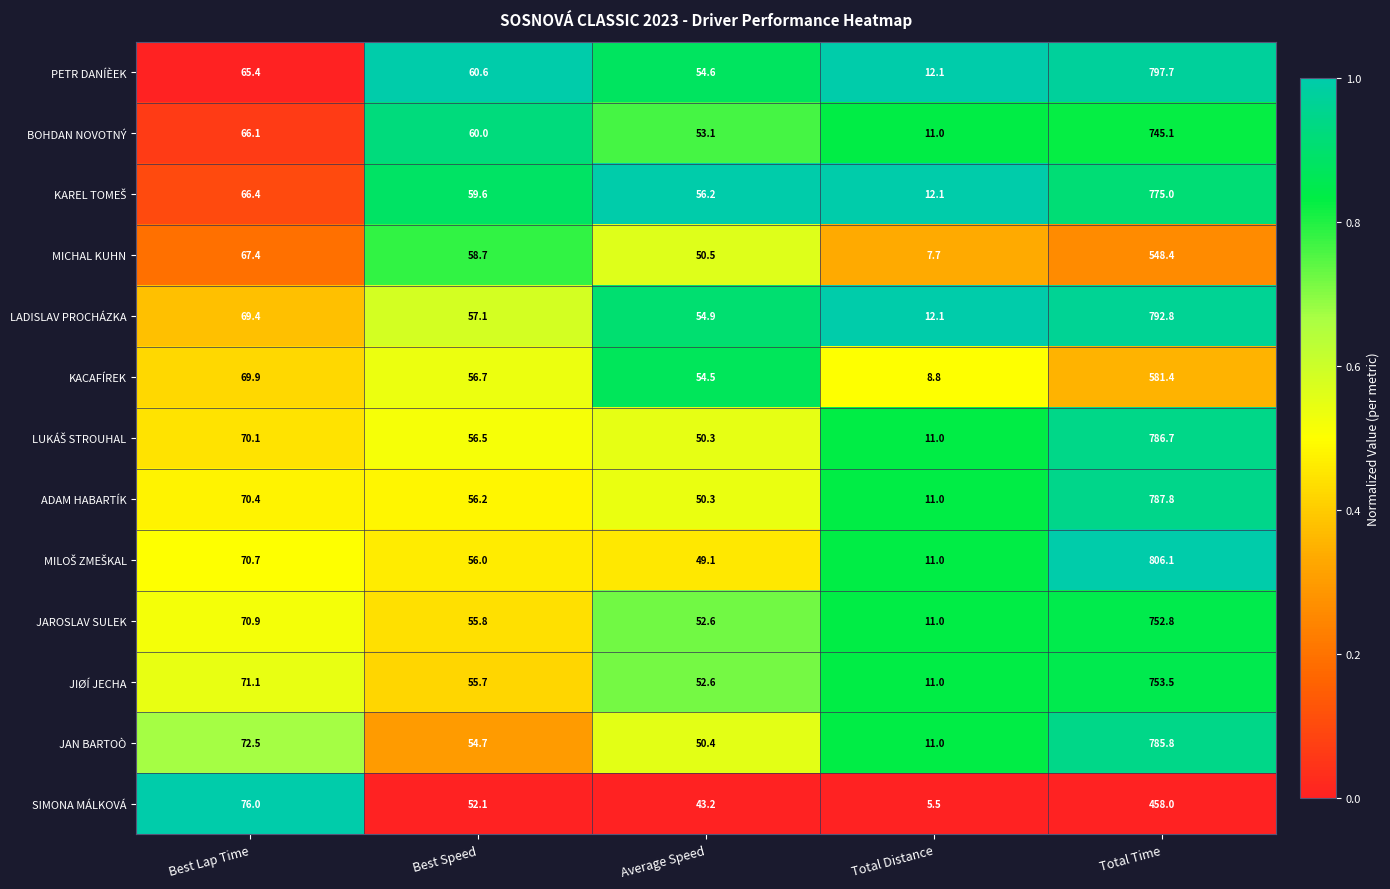

What is the total value across all series at Total Time?

9371.1